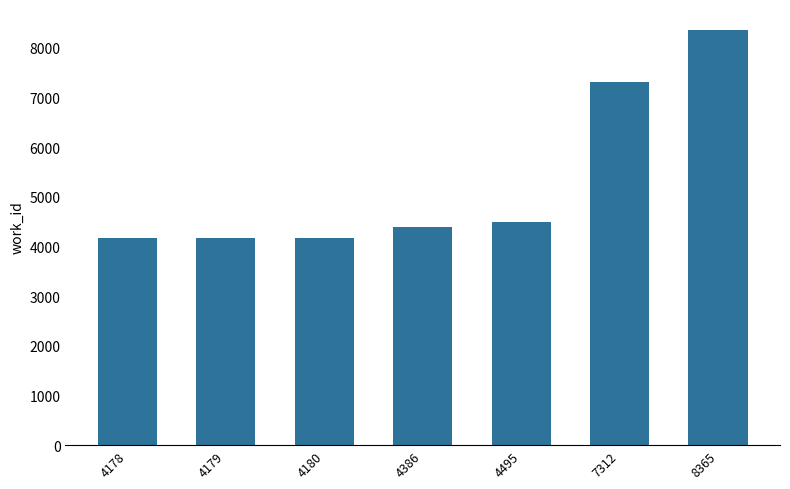

What is the difference between the maximum and second lowest values?

4186